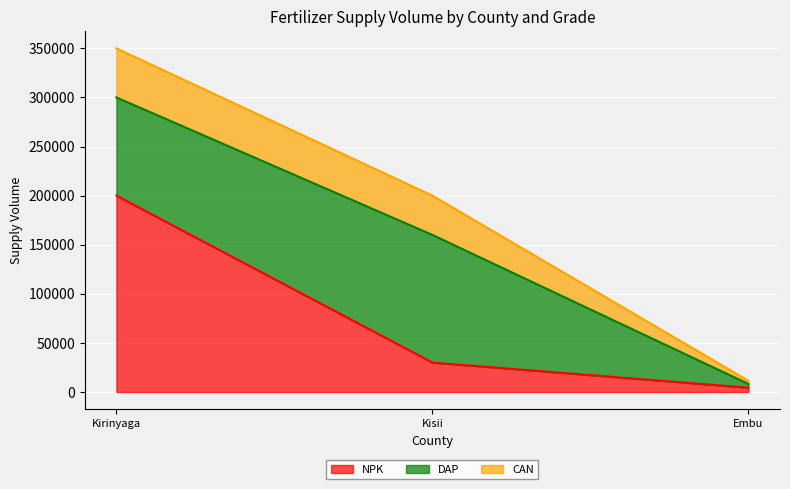

At which label is NPK closest to 102200?

Kisii